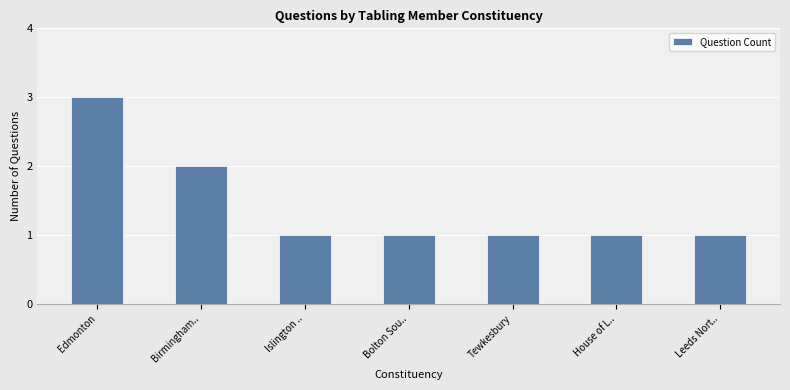

Which label corresponds to the largest value in the chart?

Edmonton